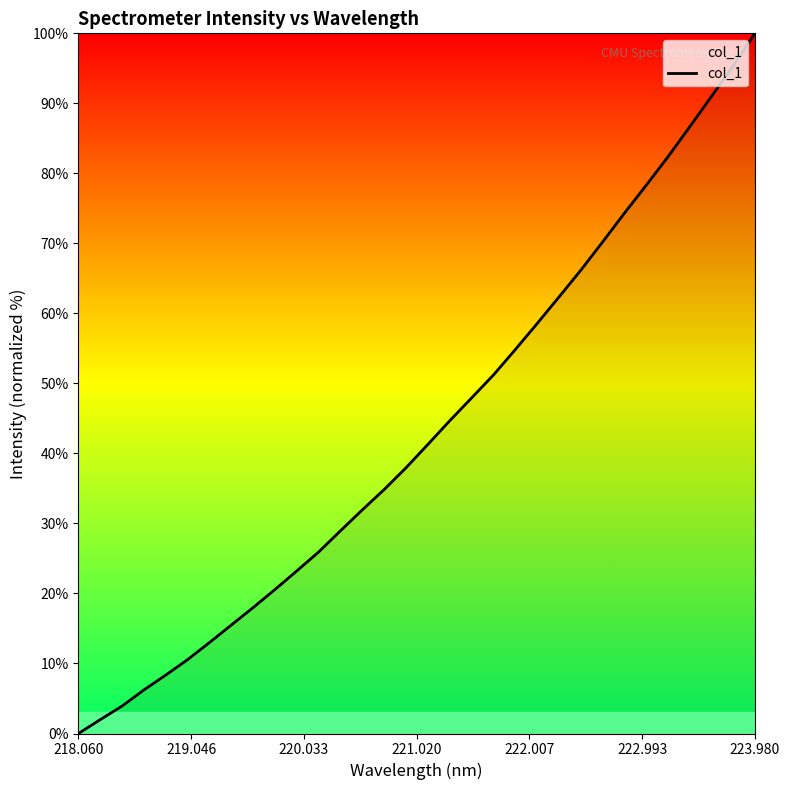

Reading left to right, what are all the values shown in this chart?

0.0	2.0	3.9	6.2	8.4	10.6	13.0	15.5	18.0	20.6	23.2	25.9	29.0	31.9	34.8	37.9	41.3	44.7	47.9	51.2	54.8	58.5	62.3	66.1	70.1	74.3	78.2	82.3	86.6	91.0	95.3	100.0